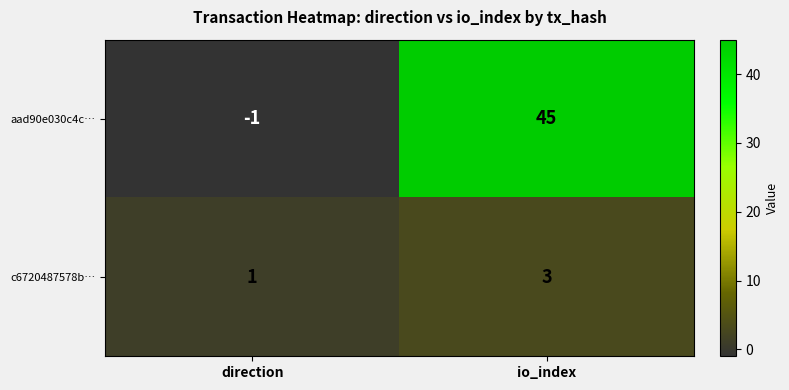

Count the number of data series in this chart.

2